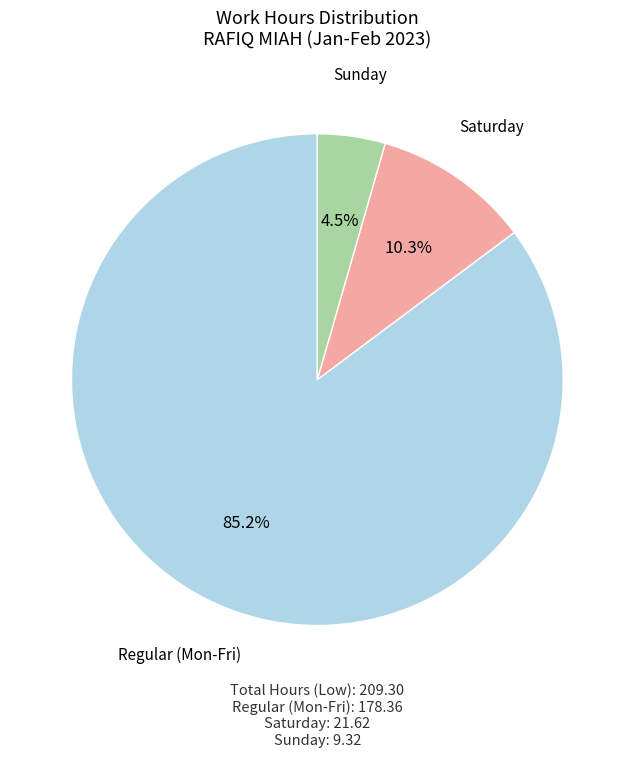

Which category has the biggest portion of the pie?

Regular (Mon-Fri)